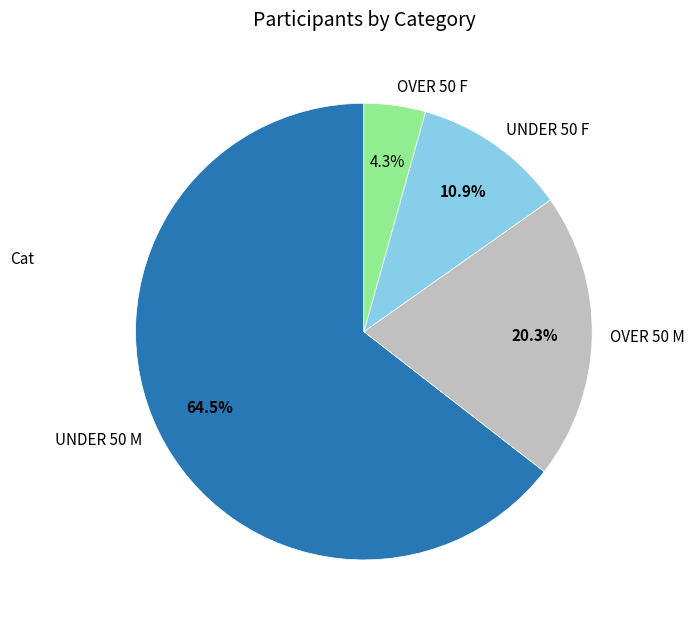

Which slice is the largest?

UNDER 50 M